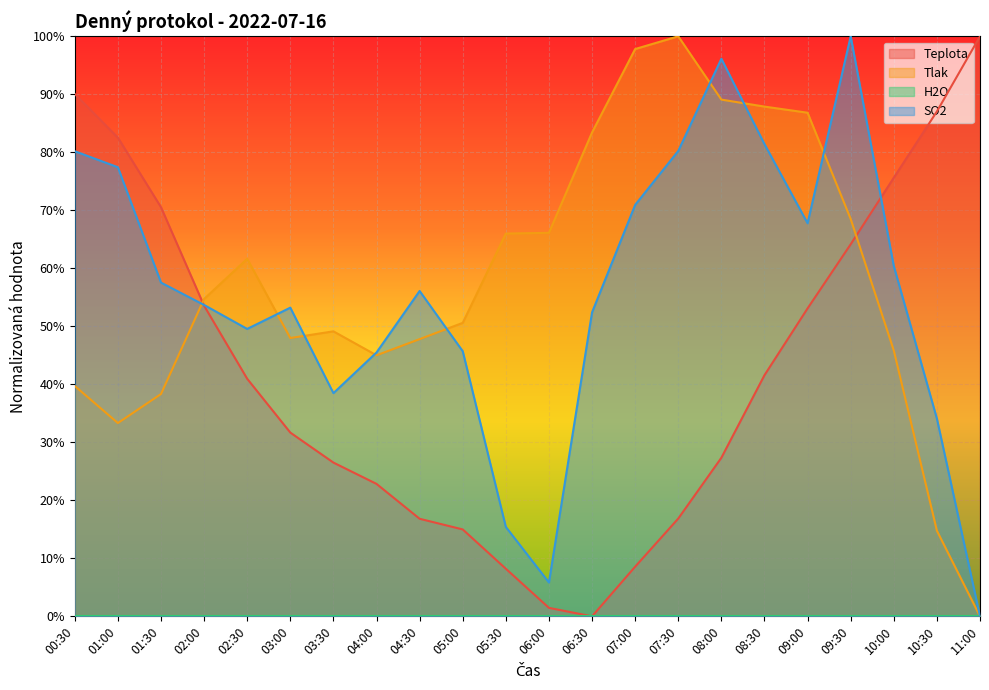

Reading left to right, transcribe all the data shown in this chart.

Teplota: 90.1	82.5	70.5	53.6	41.0	31.7	26.5	22.8	16.8	15.0	8.2	1.5	0.0	8.6	16.9	27.3	41.6	53.1	64.1	75.6	87.0	100.0
Tlak: 39.7	33.3	38.3	54.7	61.6	48.0	49.1	45.0	47.8	50.6	66.0	66.1	83.4	97.8	100.0	89.1	87.9	86.8	68.5	45.8	14.8	0.0
SO2: 80.2	77.4	57.5	53.7	49.6	53.2	38.5	45.5	56.1	45.7	15.4	5.8	52.4	70.9	80.2	96.1	81.4	67.8	100.0	60.4	34.1	0.0